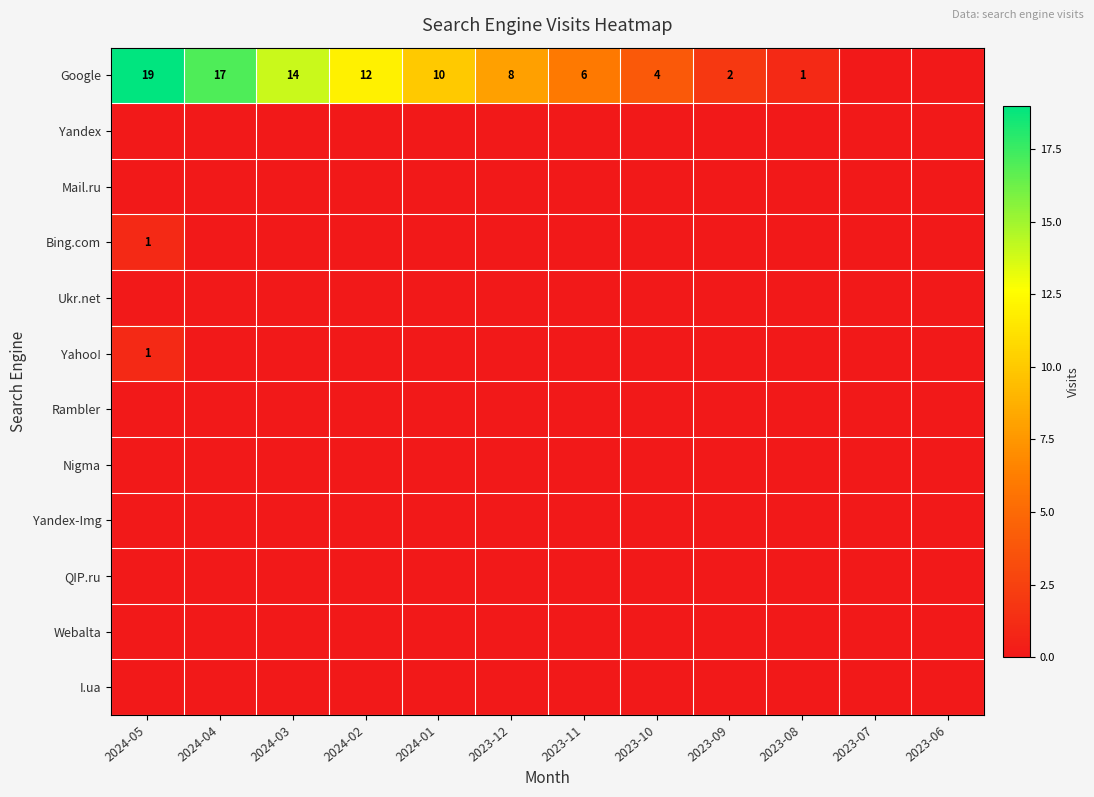

What is the difference between the Google values at 2024-03 and 2024-04?

3